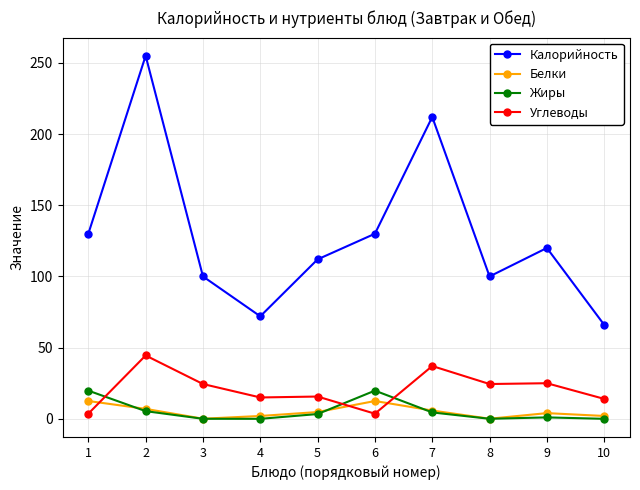

The value of Калорийность at 2 is 72.7. True or false?

False